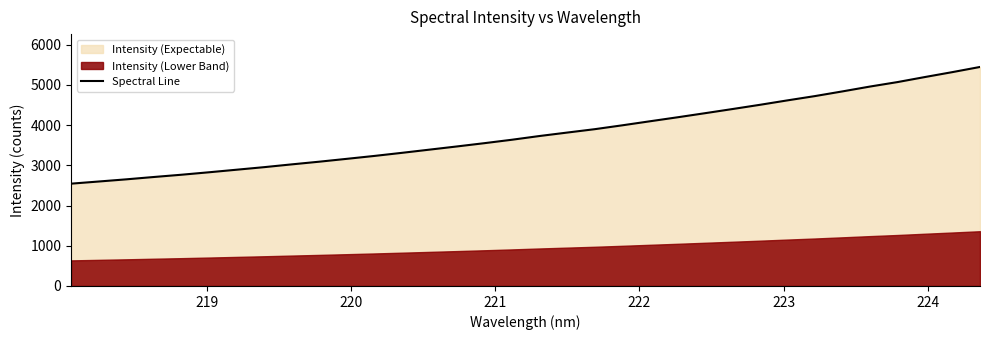

What is the highest value of the Spectral Line series?

5448.6